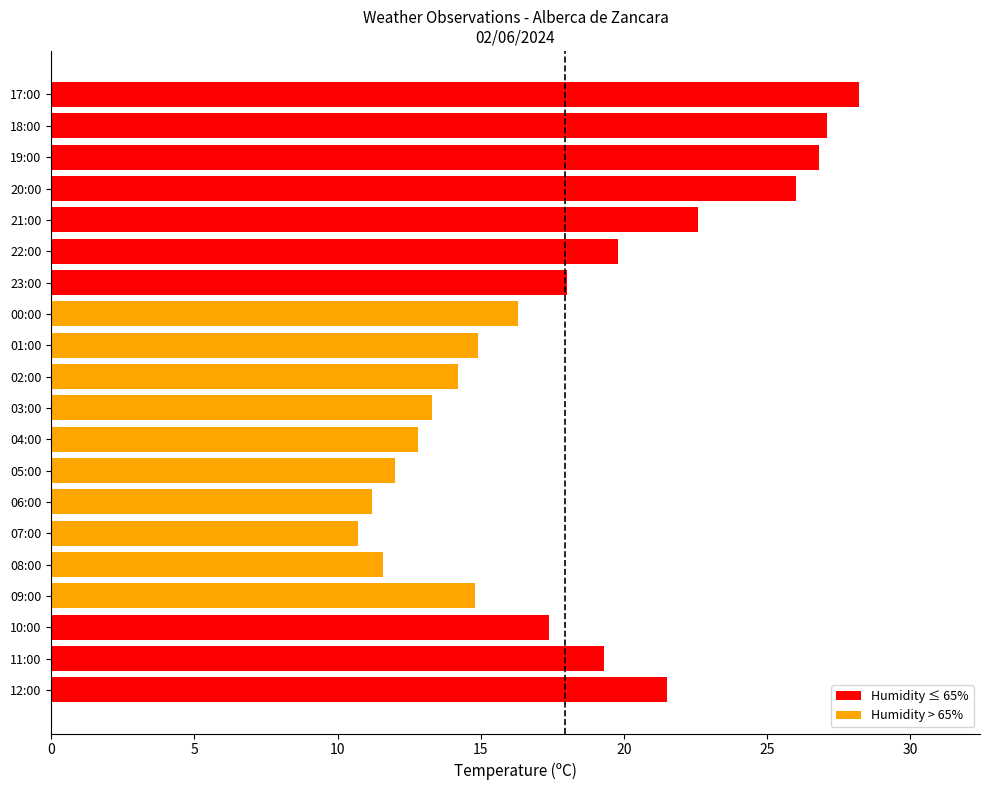

What is the change in value from 11:00 to 18:00?

+7.8